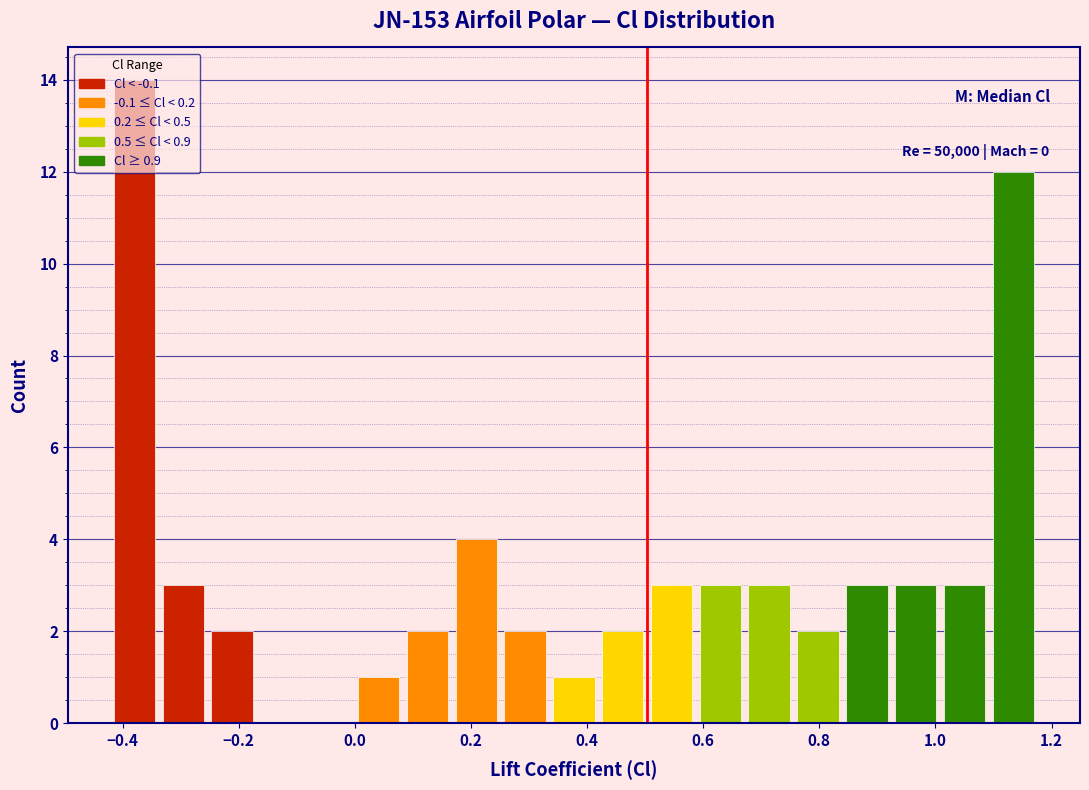

Which range on the x-axis has the tallest bar?

-0.42 to -0.34